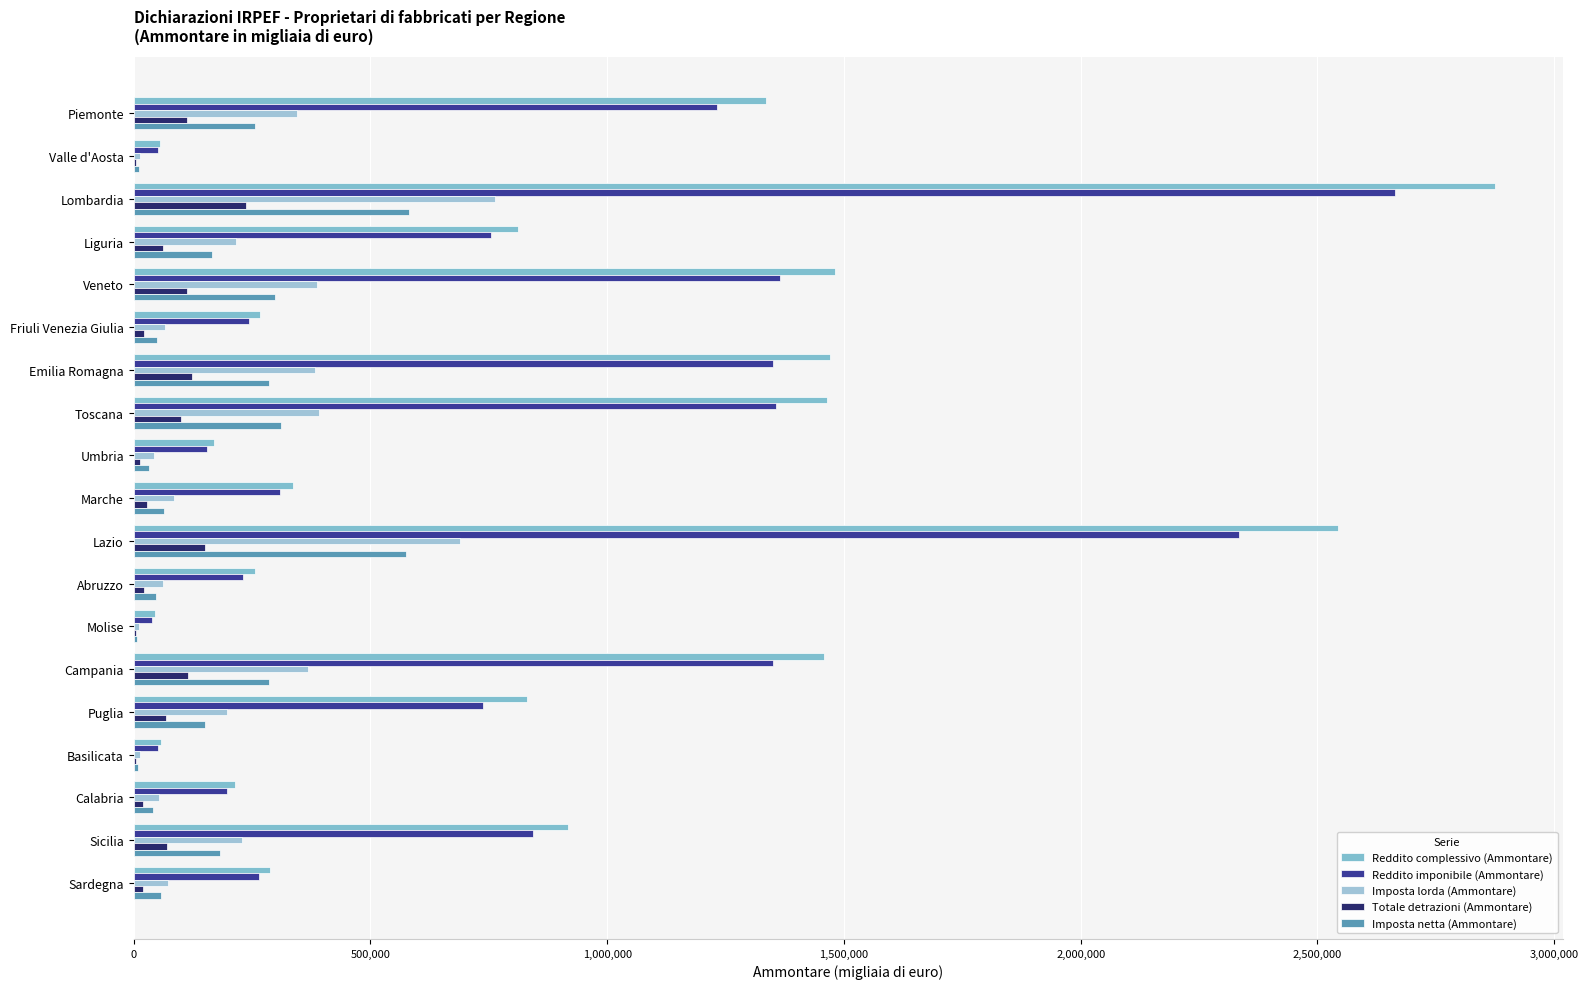

How many categories are shown in the chart?

19